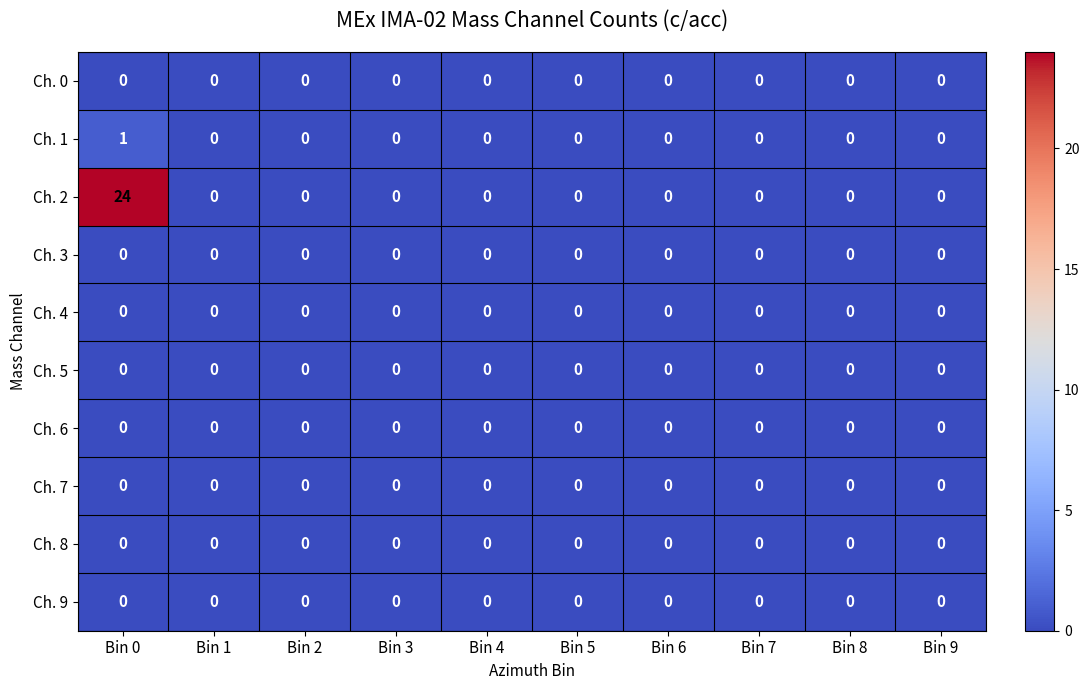

True or false: Ch. 1 has a value of 0 at Bin 6.

True